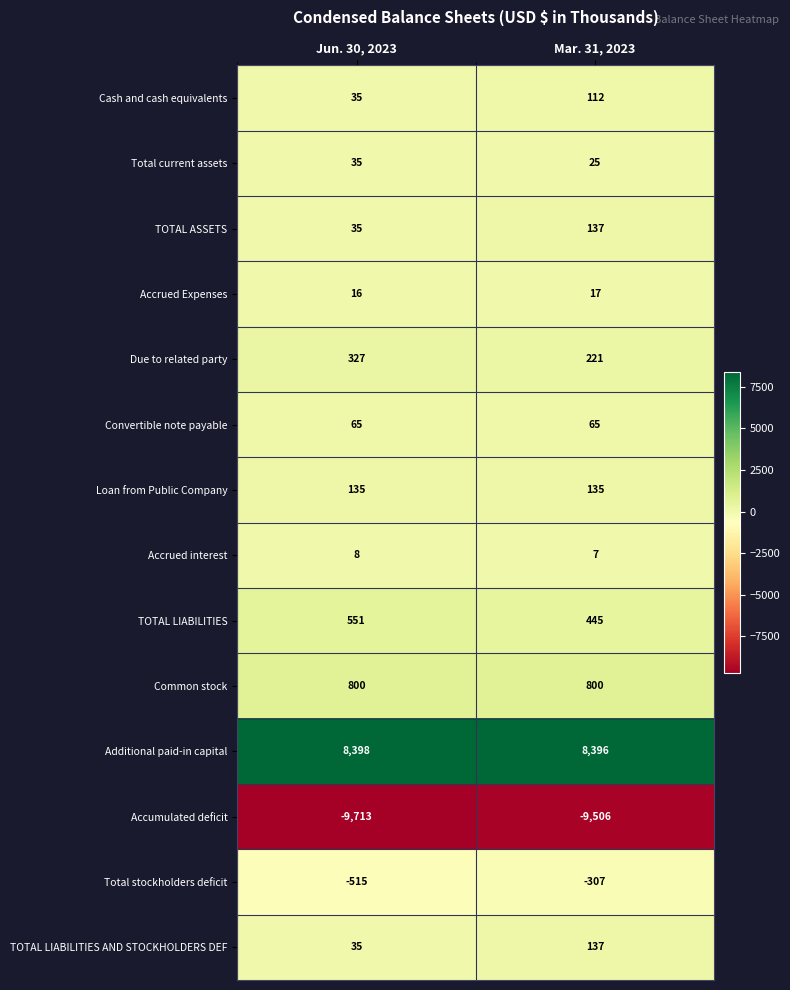

What is the difference between the highest and lowest values at Jun. 30, 2023?

18111